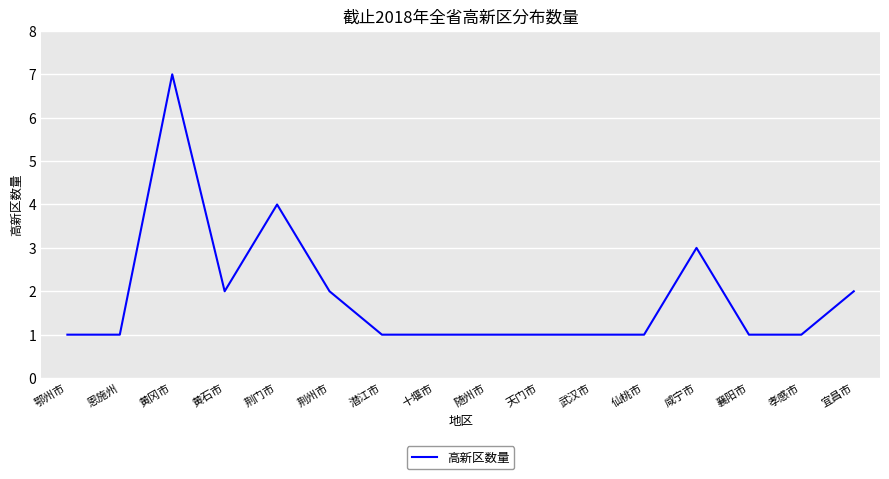

Which category has the highest value across all series?

黄冈市